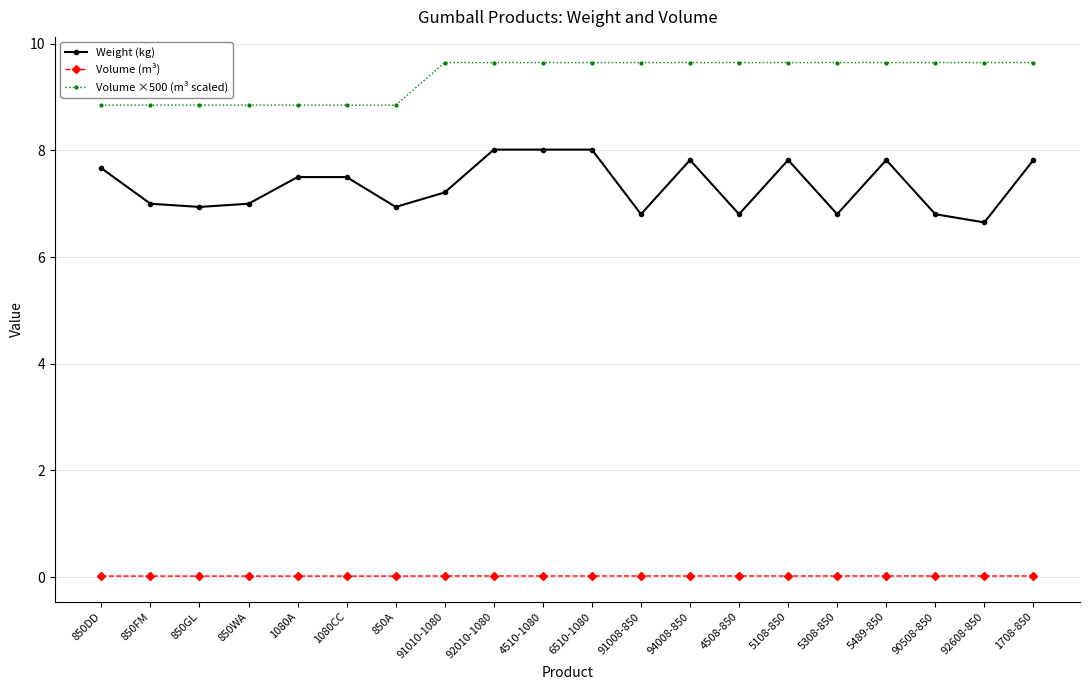

List the series in order of their overall mean, highest first.

Volume ×500 (m³ scaled), Weight (kg), Volume (m³)